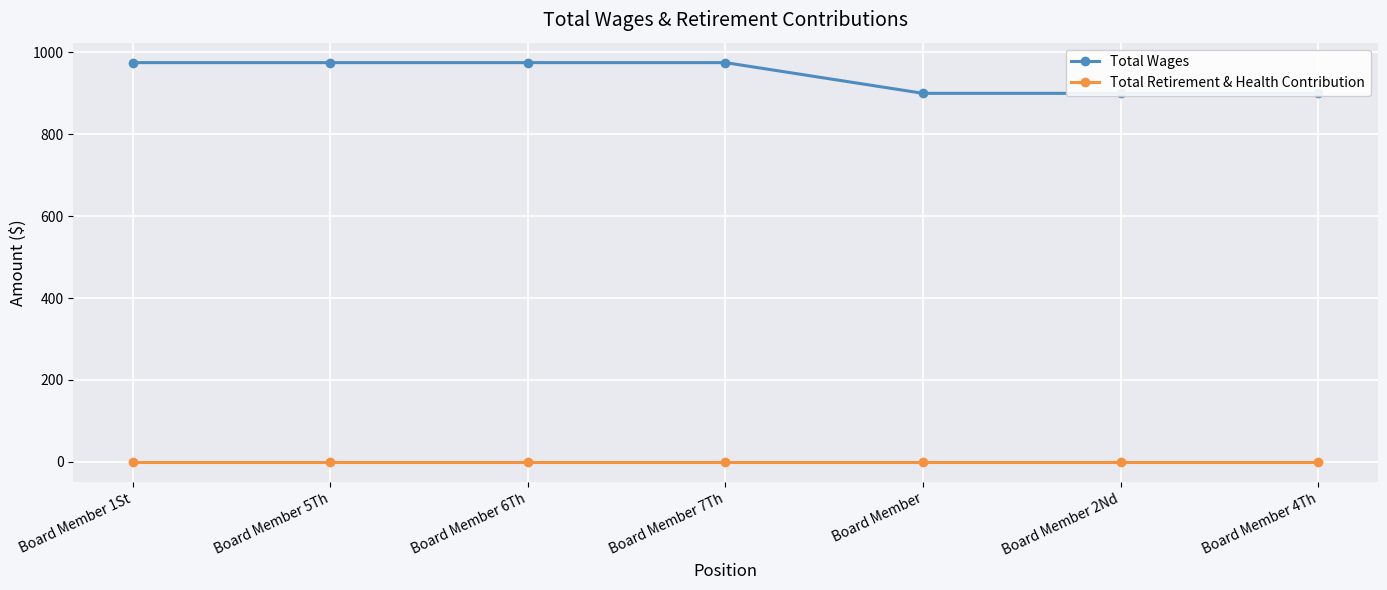

Reading left to right, list all the values displayed in this chart.

Total Wages: Board Member 1St=975	Board Member 5Th=975	Board Member 6Th=975	Board Member 7Th=975	Board Member=900	Board Member 2Nd=900	Board Member 4Th=900
Total Retirement & Health Contribution: Board Member 1St=0	Board Member 5Th=0	Board Member 6Th=0	Board Member 7Th=0	Board Member=0	Board Member 2Nd=0	Board Member 4Th=0